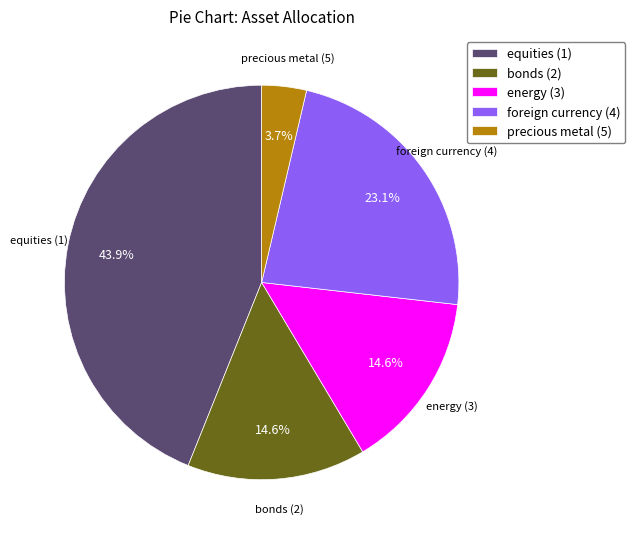

To the nearest percent, what is the difference between the equities (1) and energy (3) slice percentages?

29%